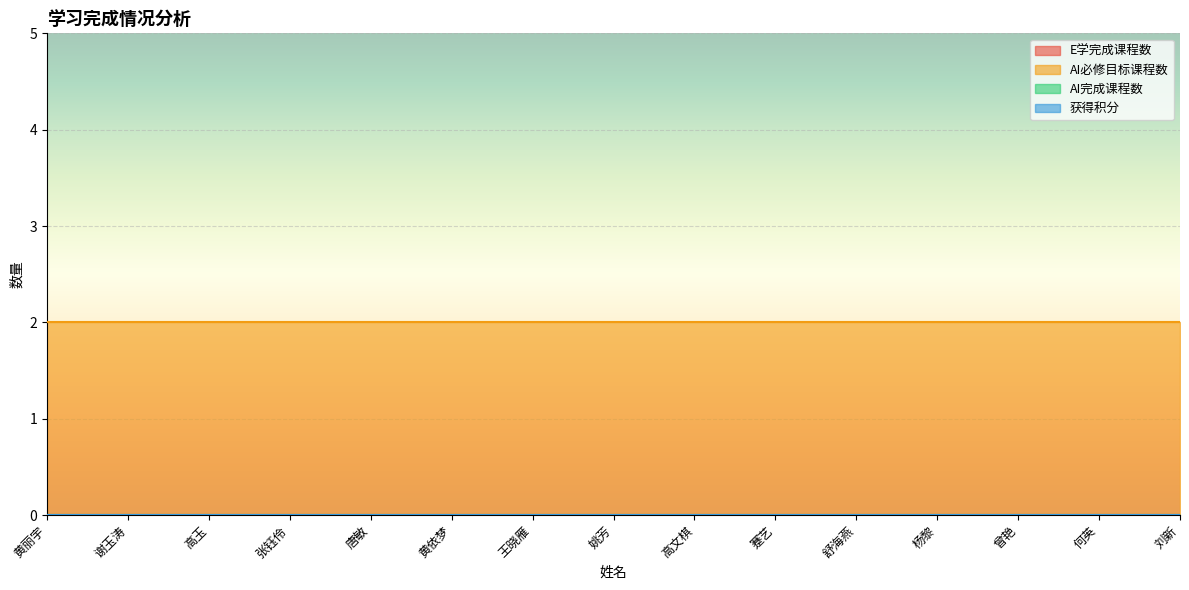

True or false: AI完成课程数 and AI必修目标课程数 intersect in this chart.

False